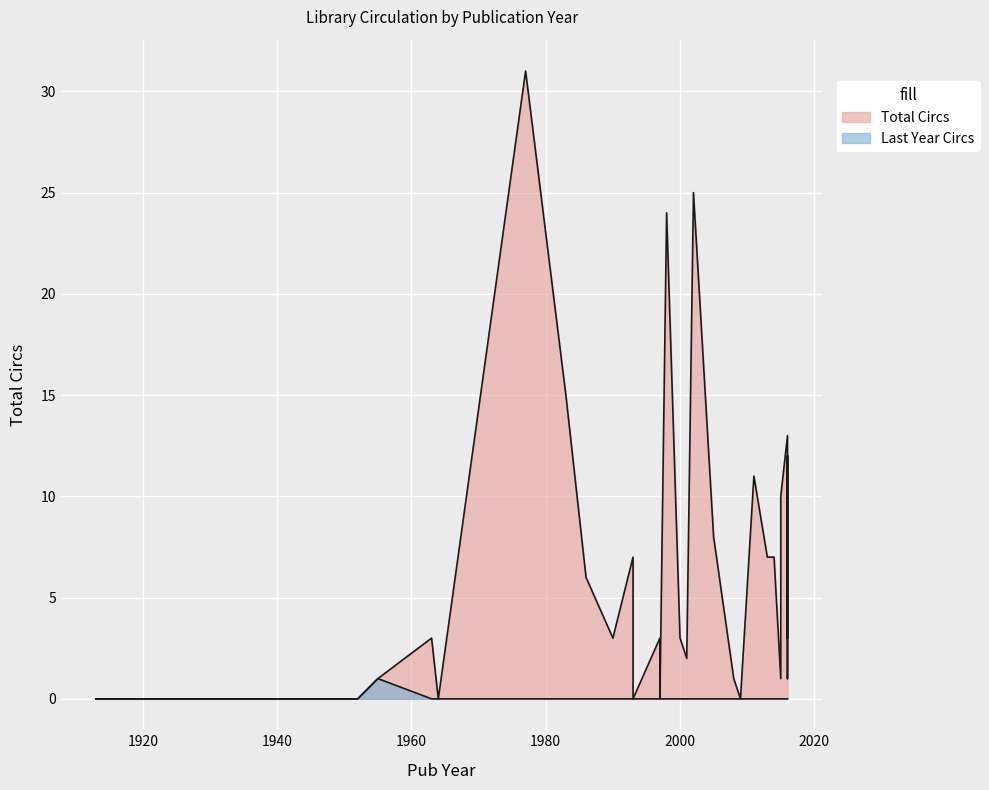

True or false: Last Year Circs has a value of 0 at 1993.

True